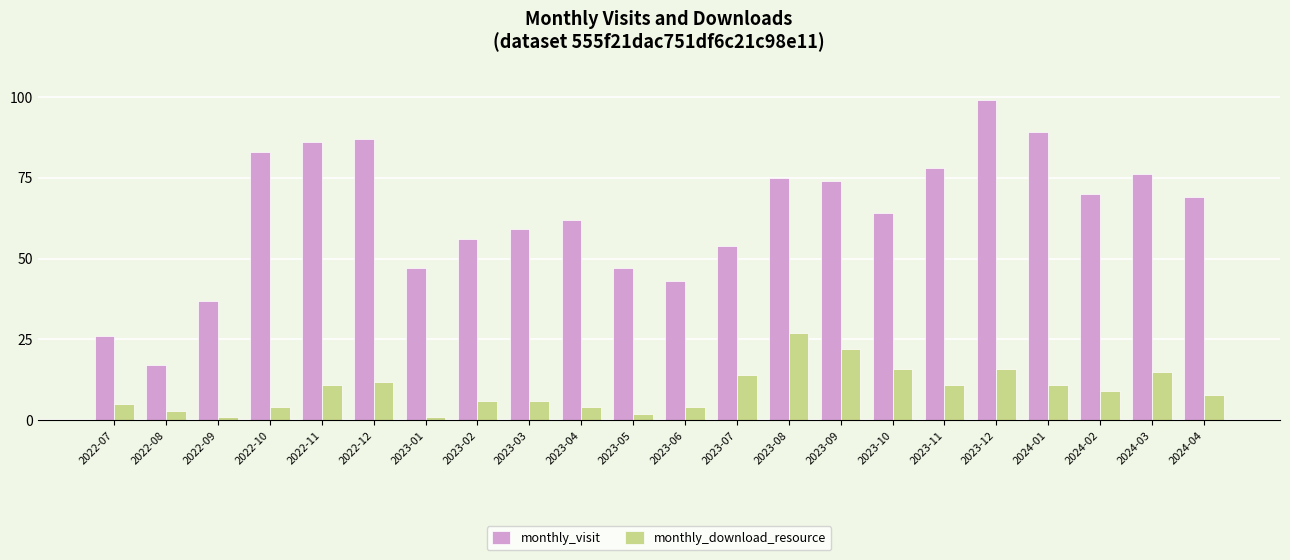

What position from the right is 2023-03?

14